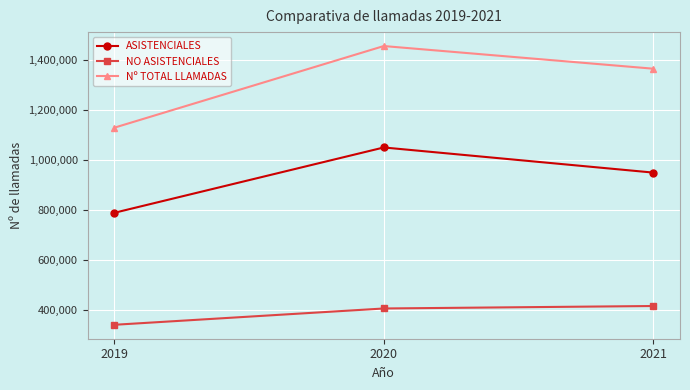

What is the difference between the highest and lowest values at 2019?

789147